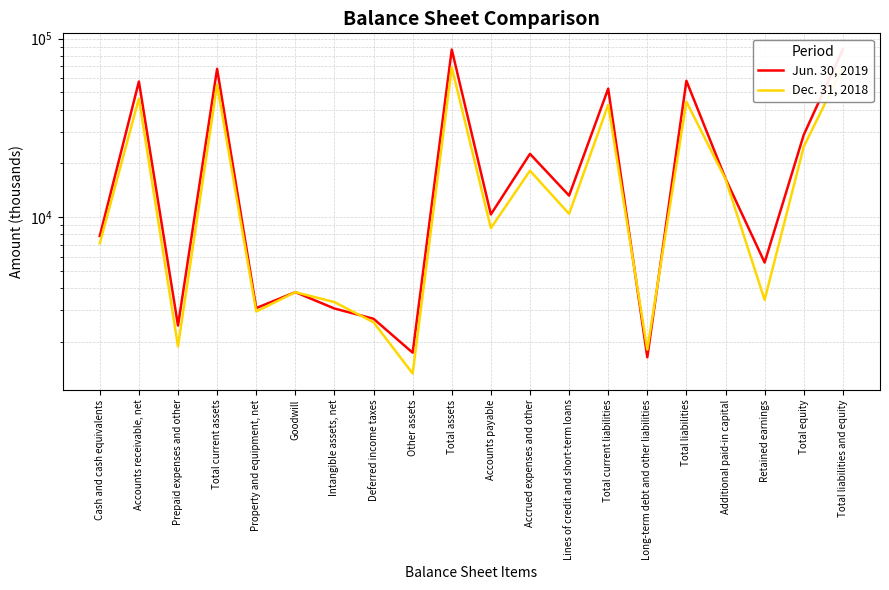

What position from the left is Accounts payable?

11